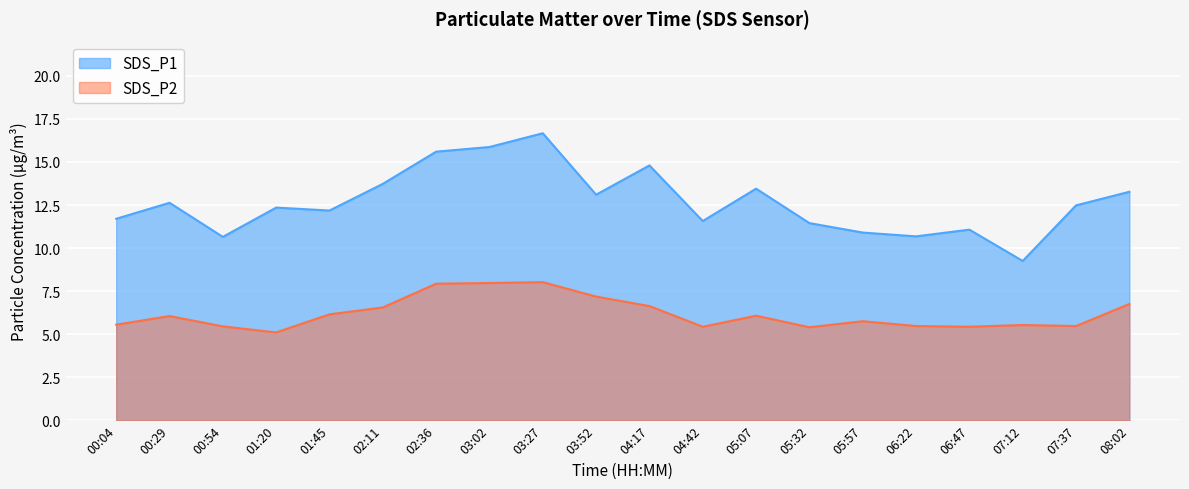

How many data points in SDS_P2 are less than 6?

10